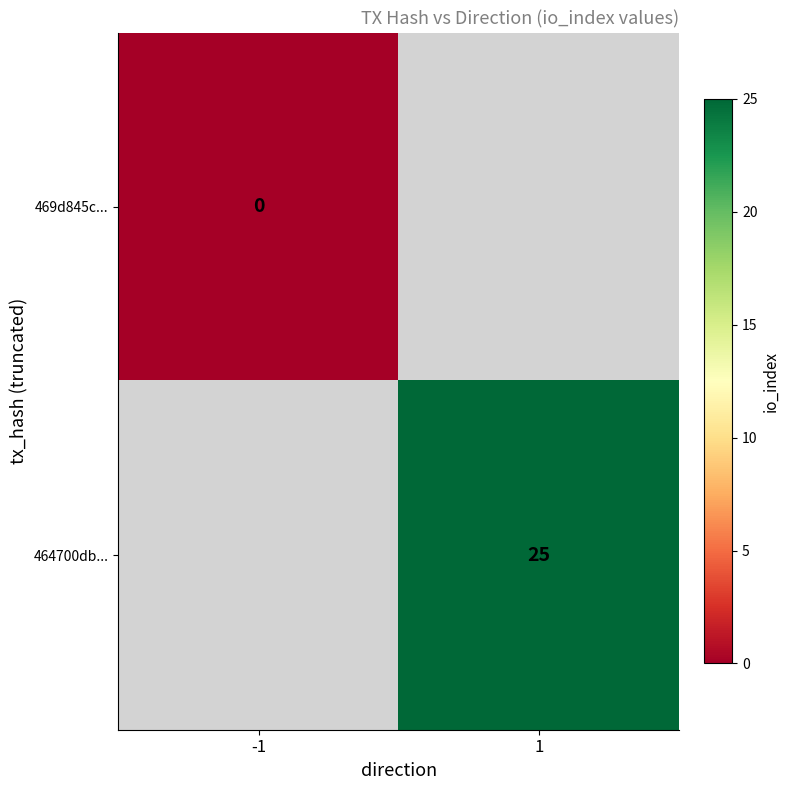

How many categories are shown in the chart?

2